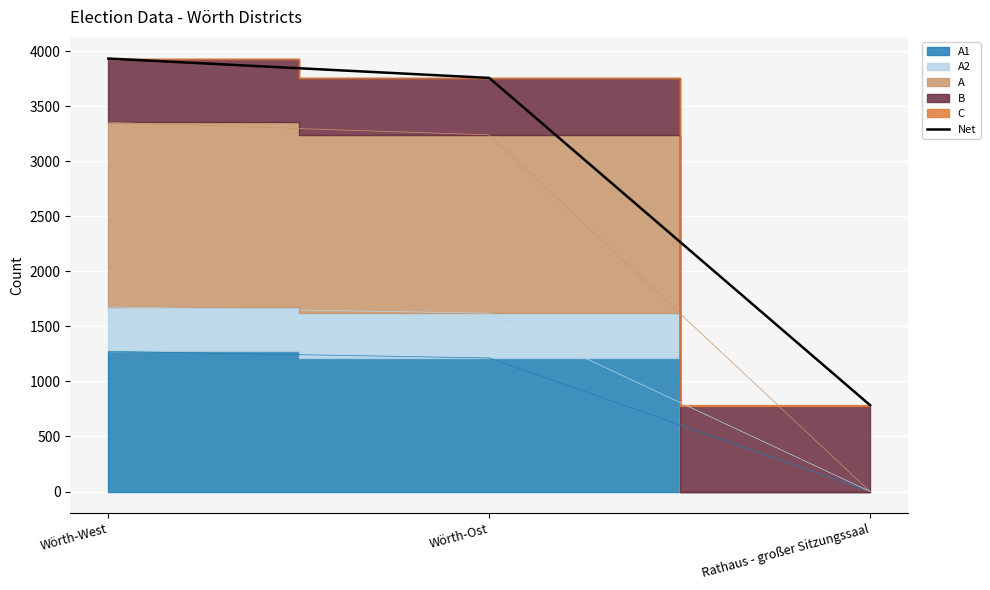

True or false: Net has a value of 5566 at Wörth-Ost.

False